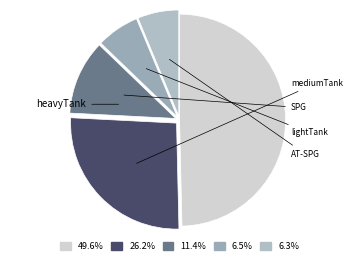

Count the number of slices in the pie.

5